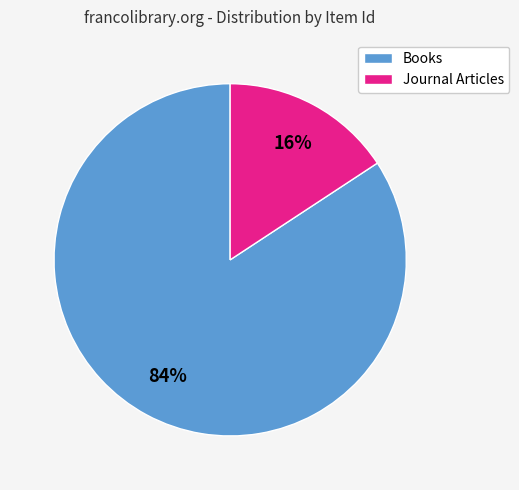

Is there a majority slice in this chart?

Yes